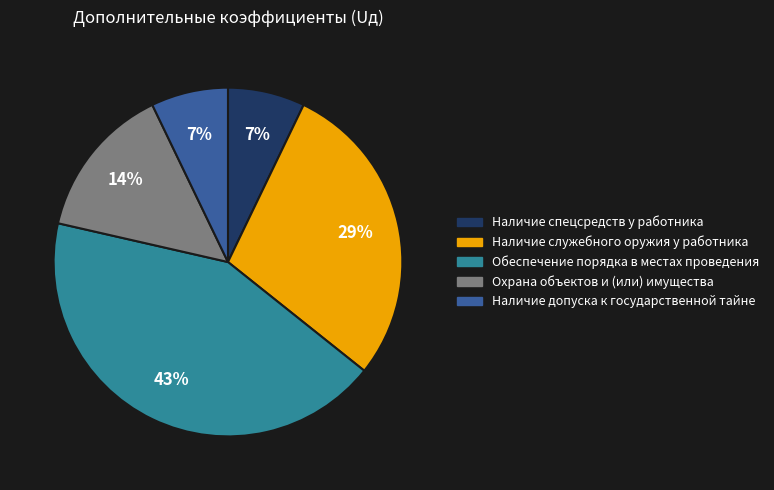

Which category has the biggest portion of the pie?

Обеспечение порядка в местах проведения